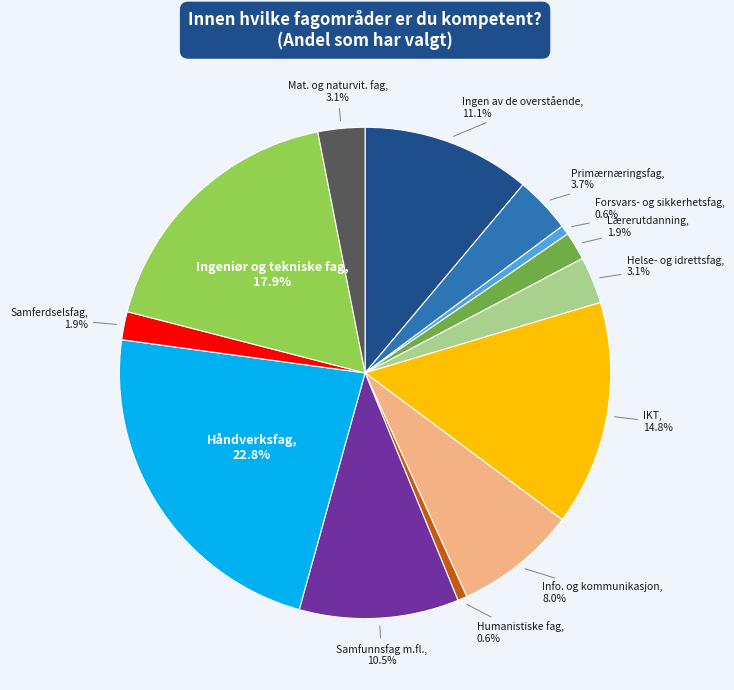

Does any single category account for the majority?

No